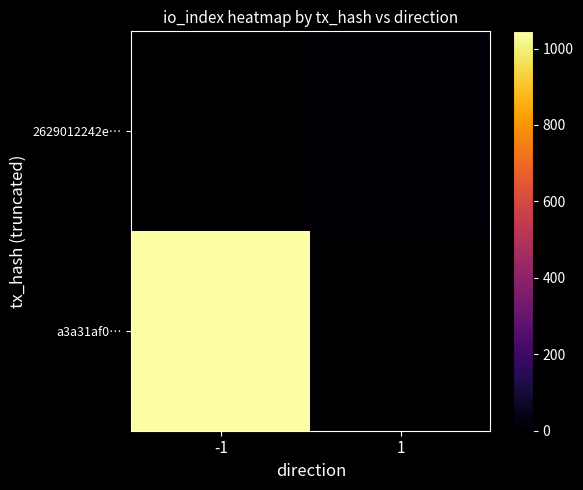

Reading right to left, extract all data points from this chart.

a3a31af0…: 1=0	-1=1045
2629012242e…: 1=11	-1=0